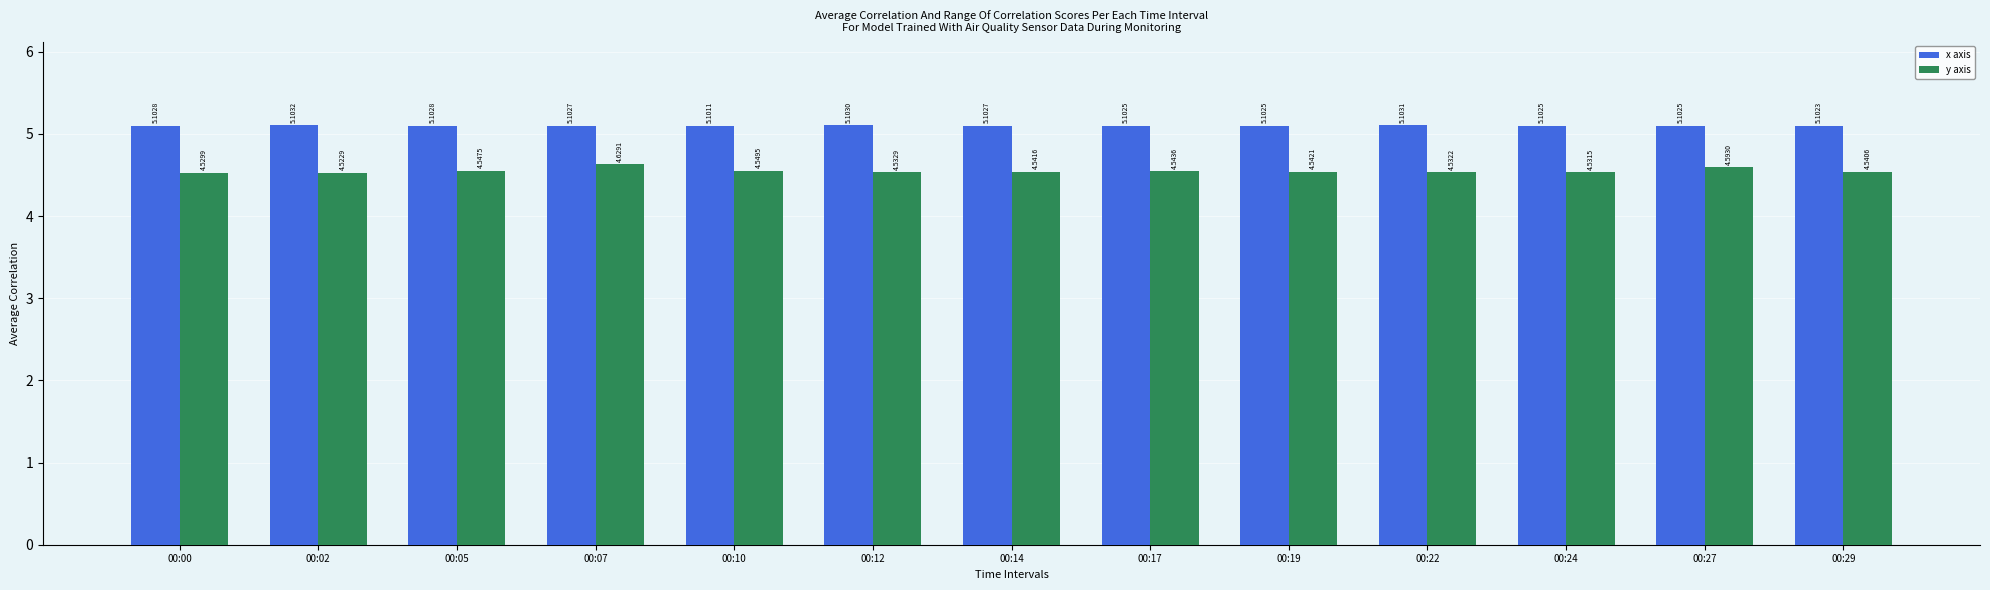

Does the chart contain stacked bars?

No